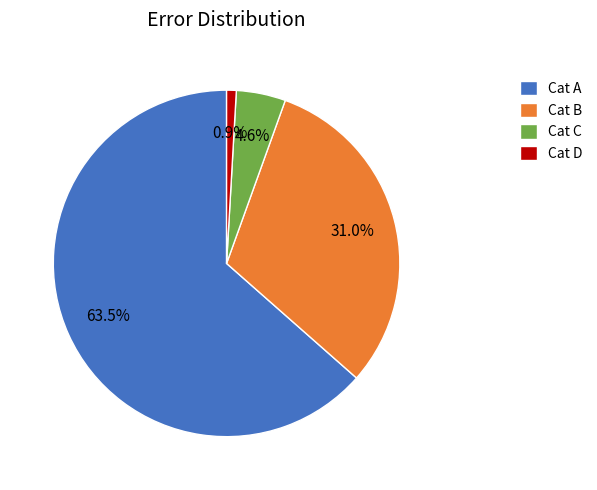

Between Cat C and Cat D, which is larger?

Cat C